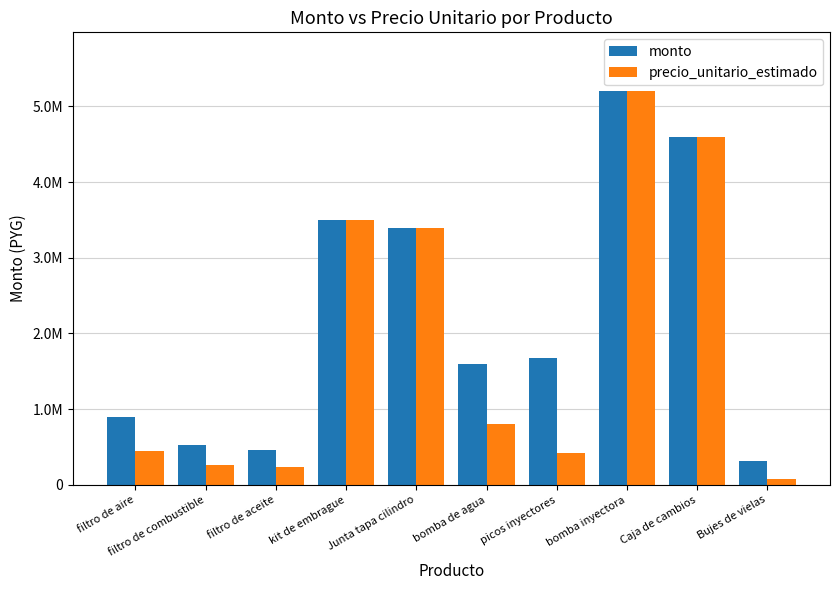

Does the chart contain any negative values?

No